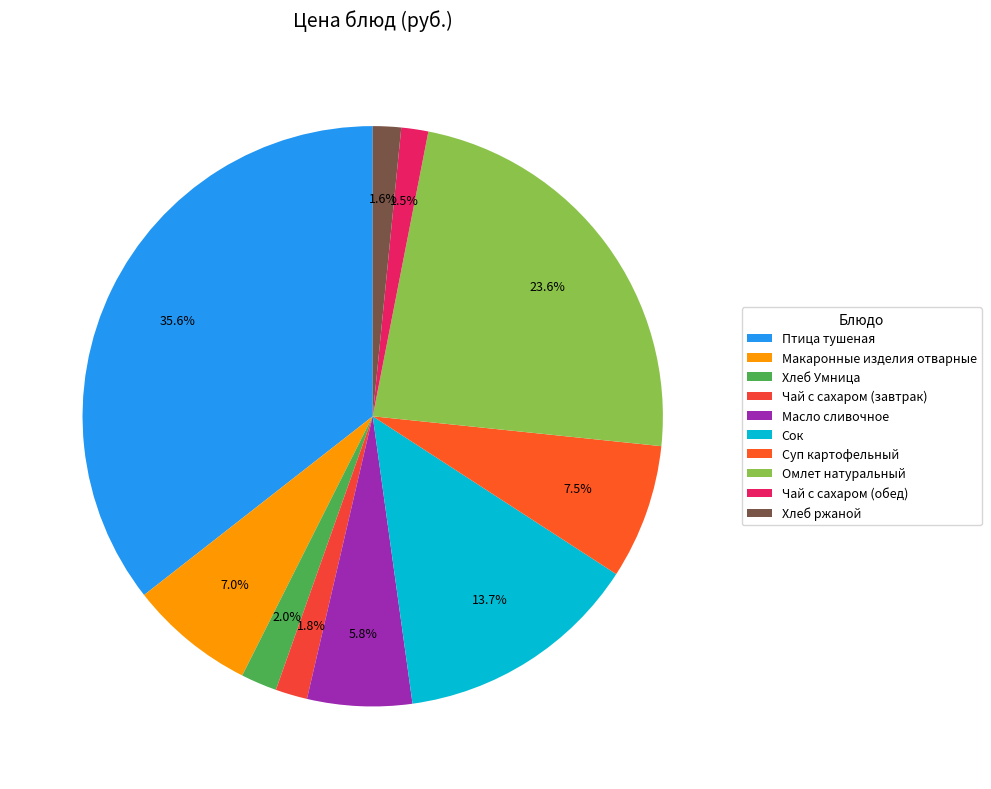

Is it true that Чай с сахаром (завтрак) is 1% of the pie?

False